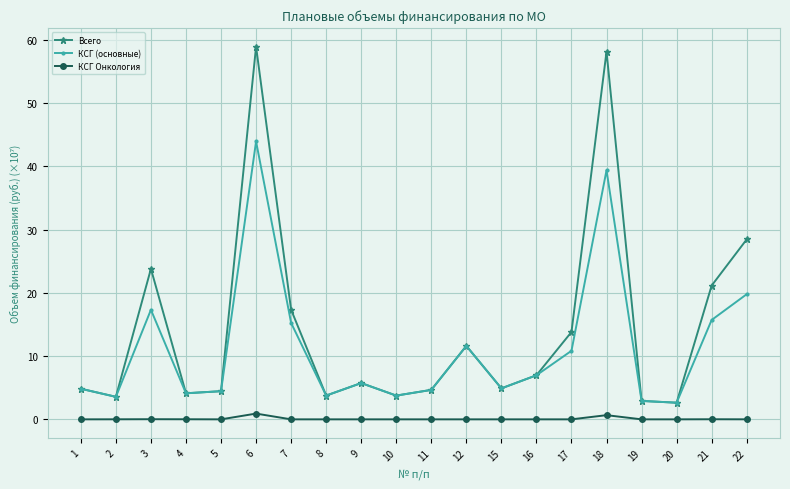

How many series are shown in this chart?

3